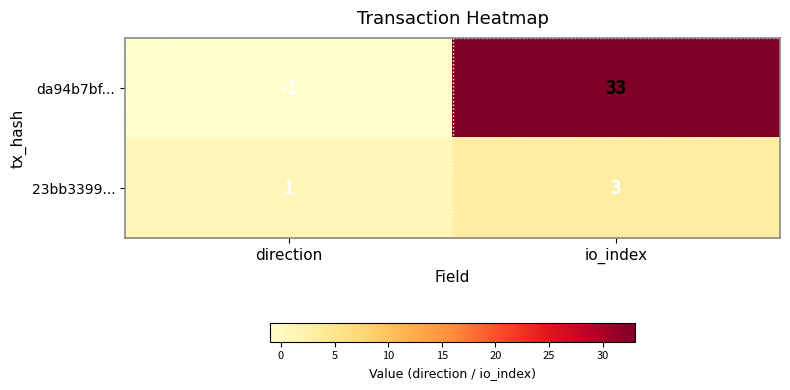

List the series in order of their peak value, lowest first.

23bb3399..., da94b7bf...